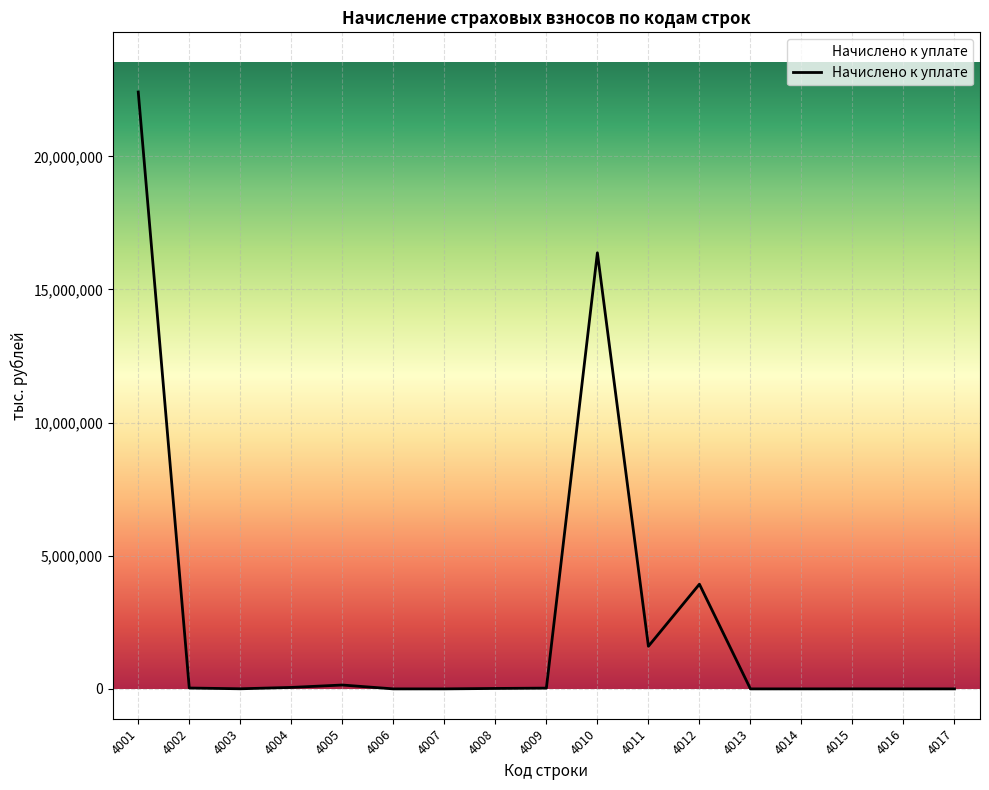

What is the maximum value shown in the chart?

22415880